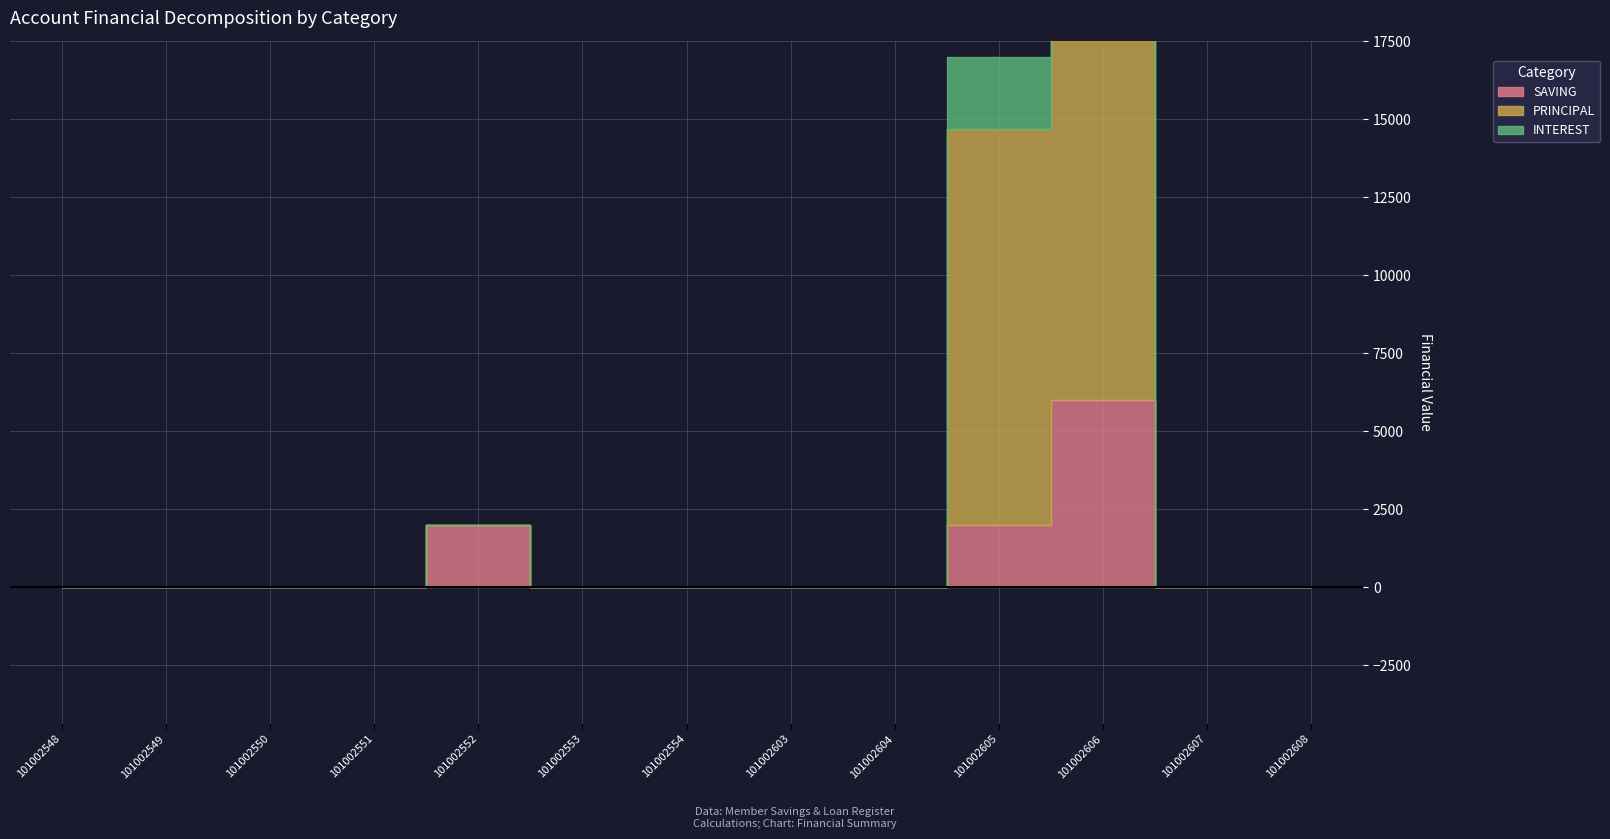

The PRINCIPAL series shows 0 at 101002550. True or false?

True